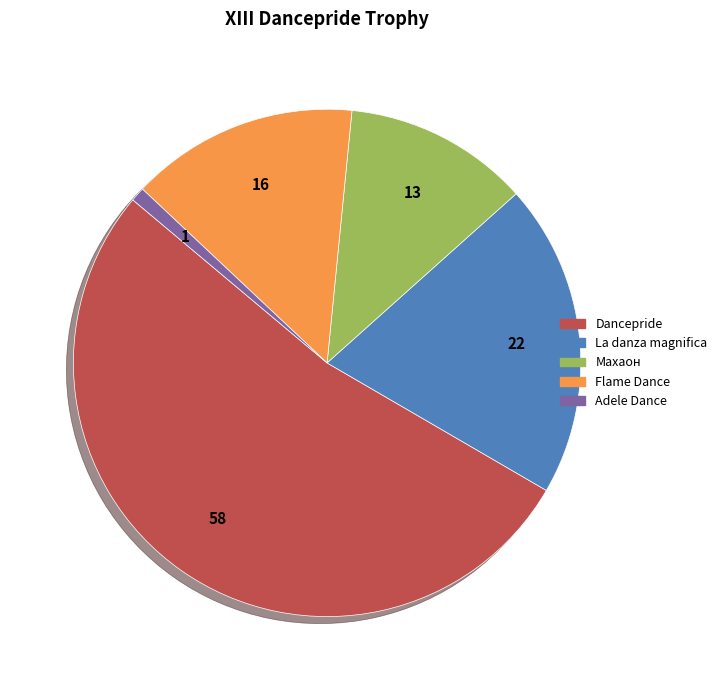

Rank the categories by value from lowest to highest.

Adele Dance, Махаон, Flame Dance, La danza magnifica, Dancepride